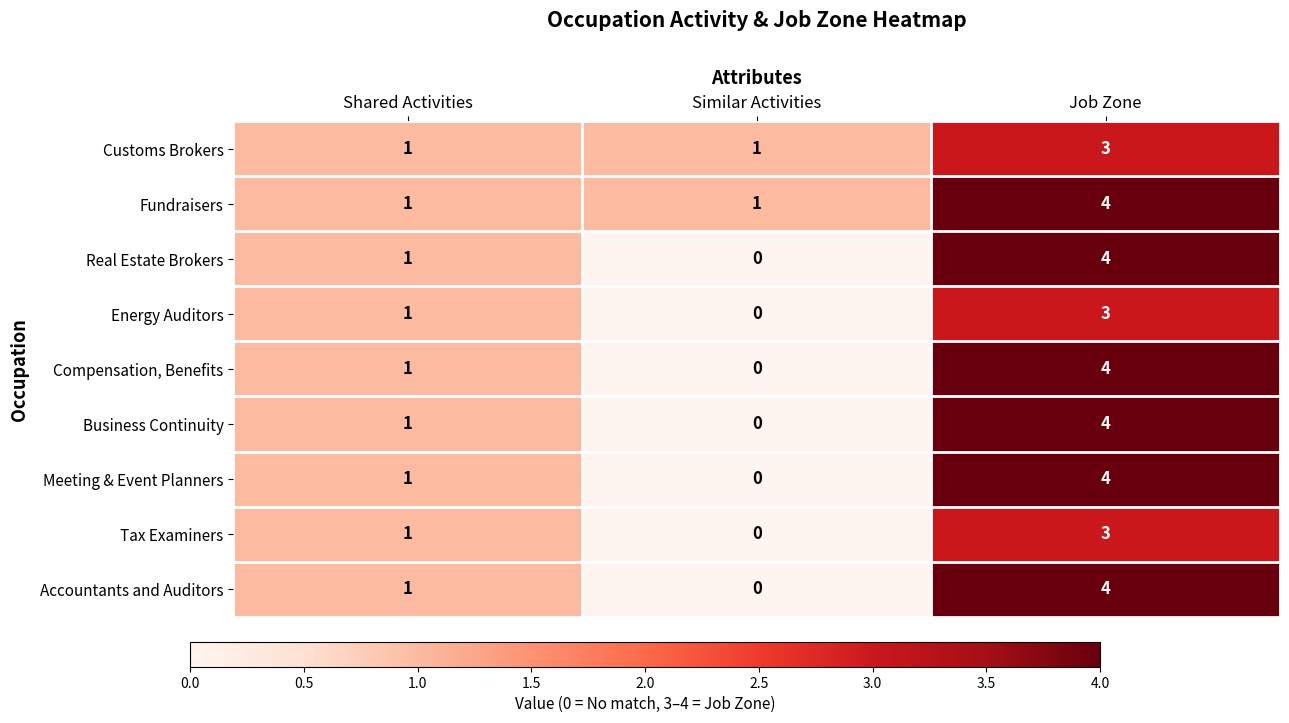

Reading right to left, transcribe all the data shown in this chart.

Customs Brokers: 3	1	1
Fundraisers: 4	1	1
Real Estate Brokers: 4	0	1
Energy Auditors: 3	0	1
Compensation, Benefits: 4	0	1
Business Continuity: 4	0	1
Meeting & Event Planners: 4	0	1
Tax Examiners: 3	0	1
Accountants and Auditors: 4	0	1